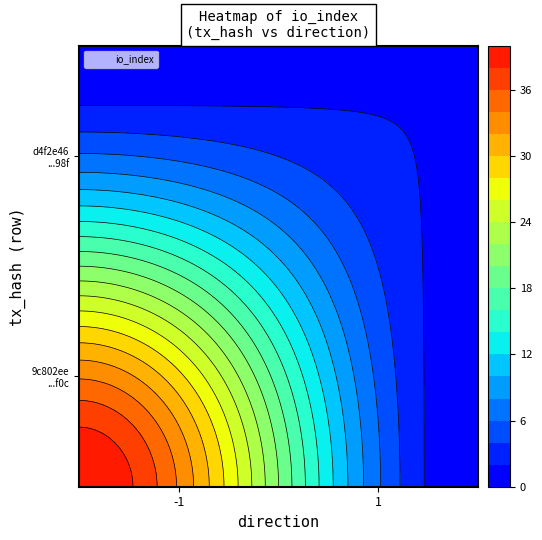

Count the d4f2e46a4365cfd1c41eb699e3484a855a8b98f values in the range 1 to 2.

2